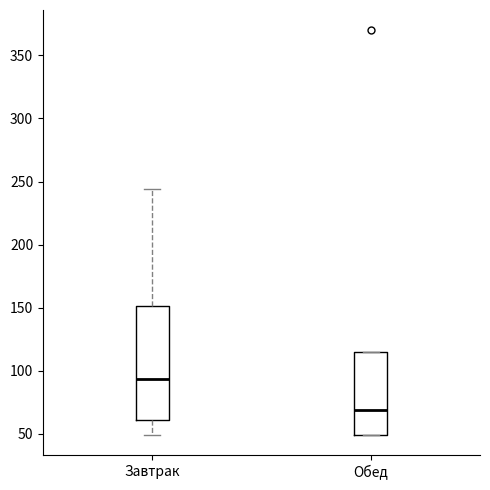

Which box is the tallest, from its lower edge to its upper edge?

Завтрак